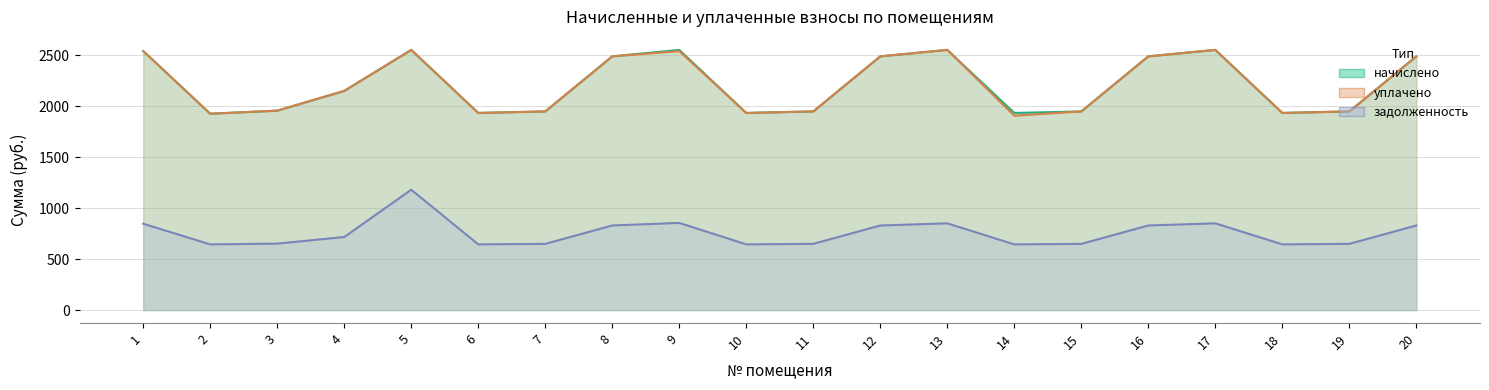

What is the difference between the начислено values at 8 and 7?

540.3